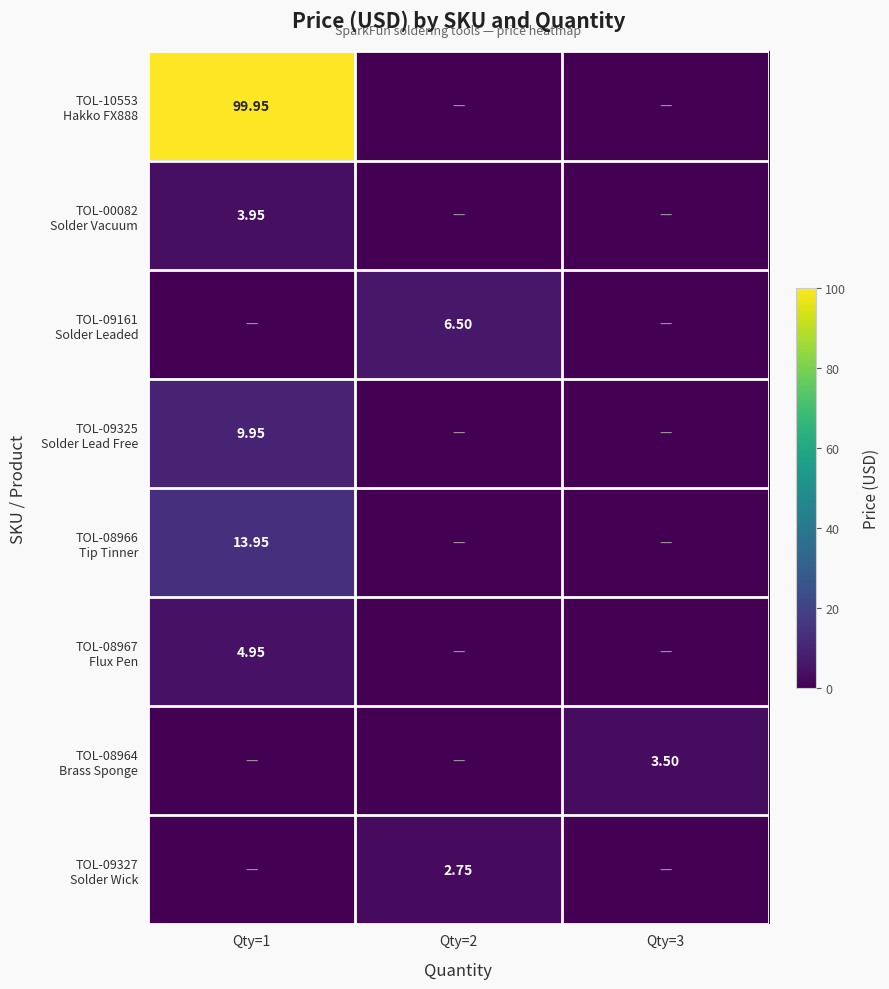

The TOL-00082 Solder Vacuum series shows 0.0 at Qty=3. True or false?

True